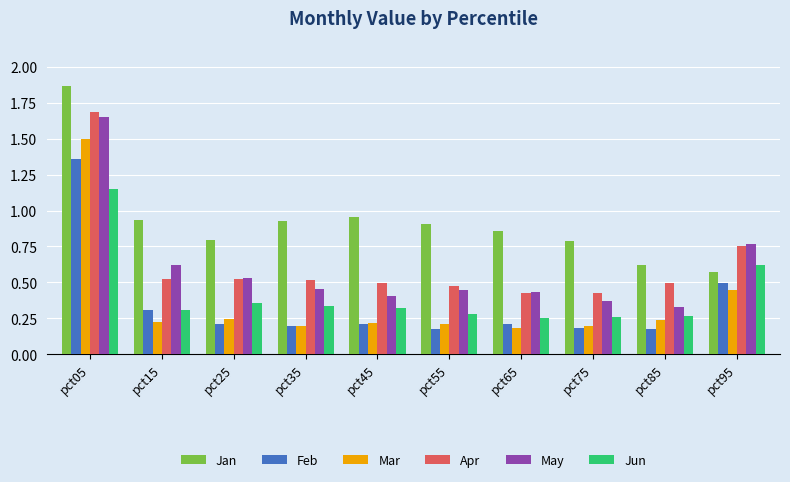

At which label does Feb reach its peak?

pct05